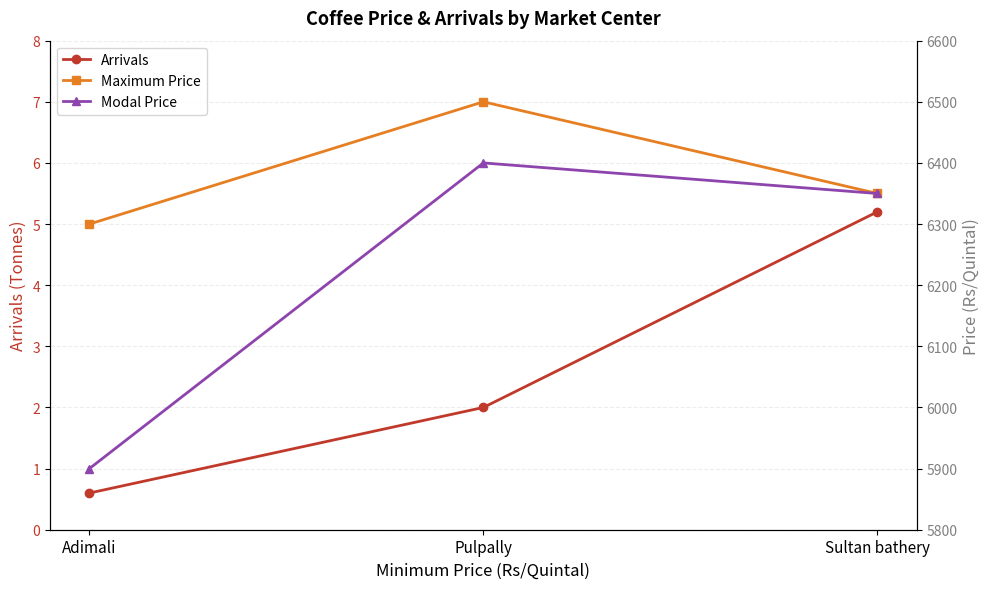

Where does the Modal Price series first go above 6350?

Pulpally